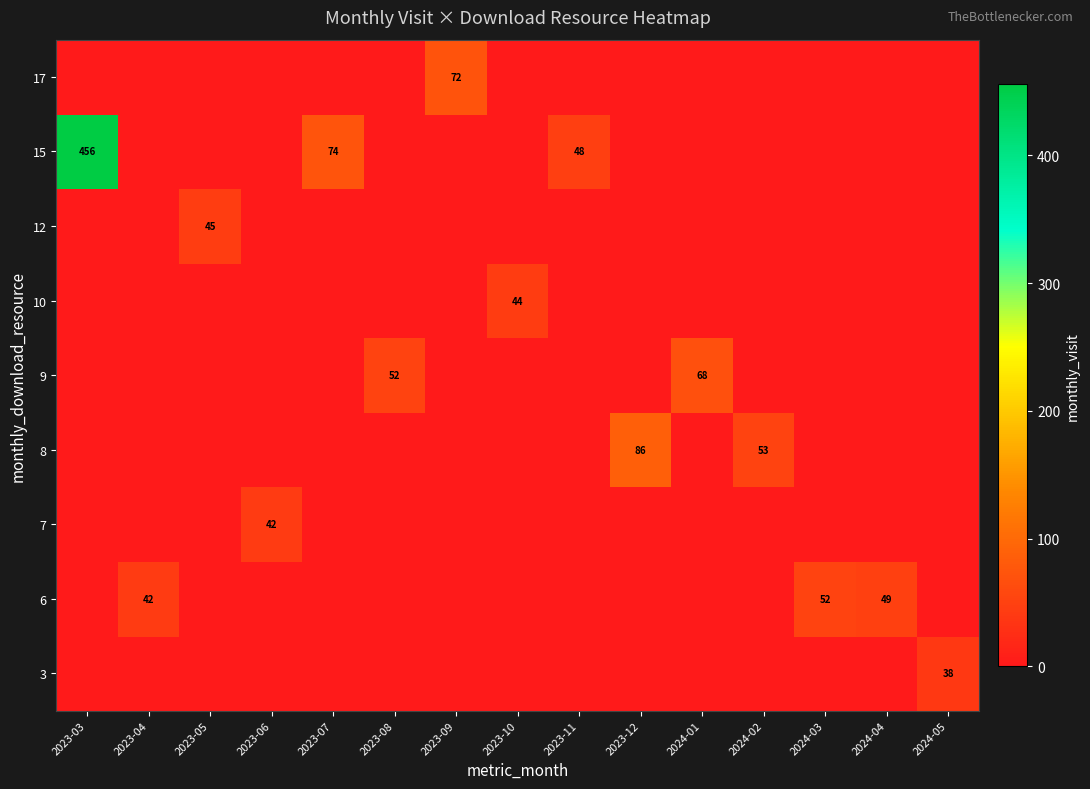

Is it true that 7 equals 0 at 2023-09?

True